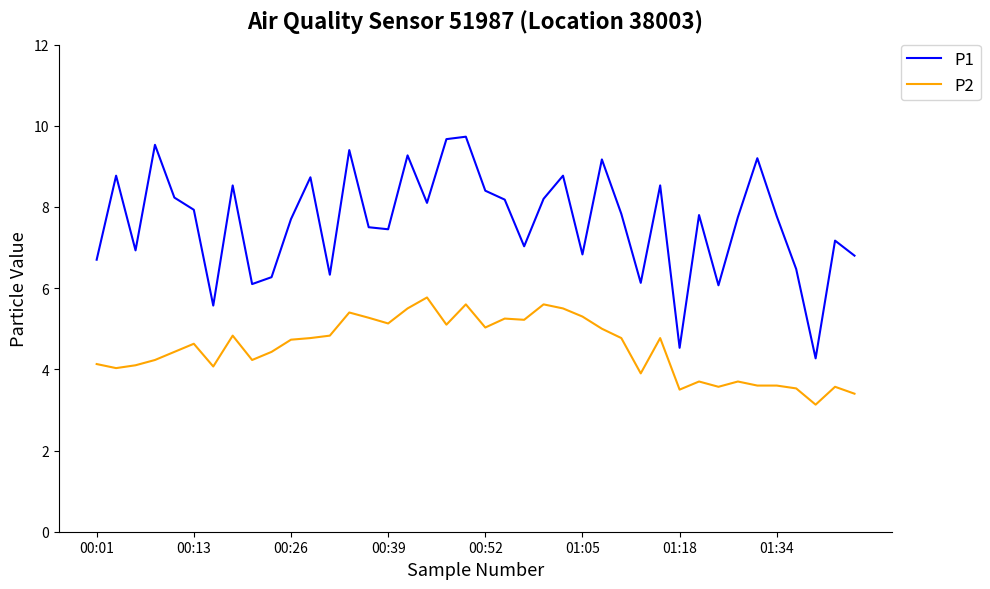

Which series has the largest range (max minus min)?

P1